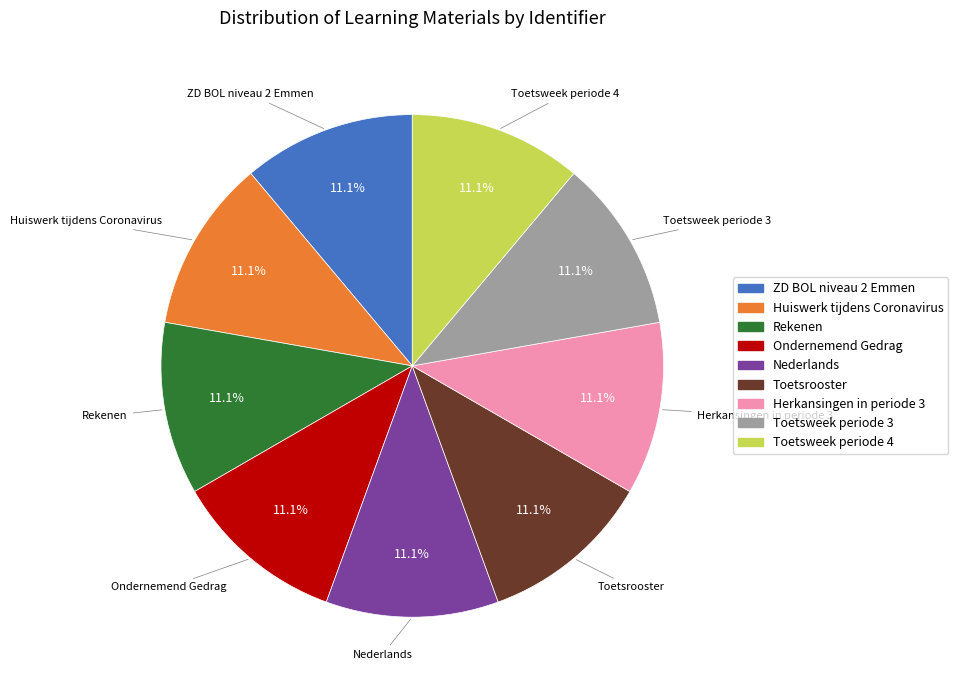

Is the sum of Toetsrooster and Ondernemend Gedrag greater than half?

No